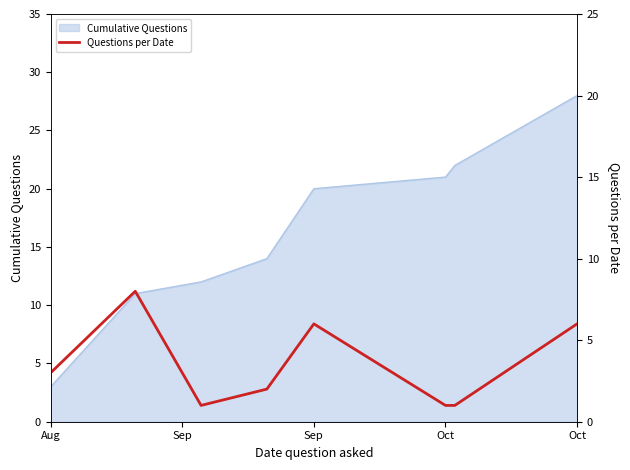

What is the change in value from Sep to 5?

-7